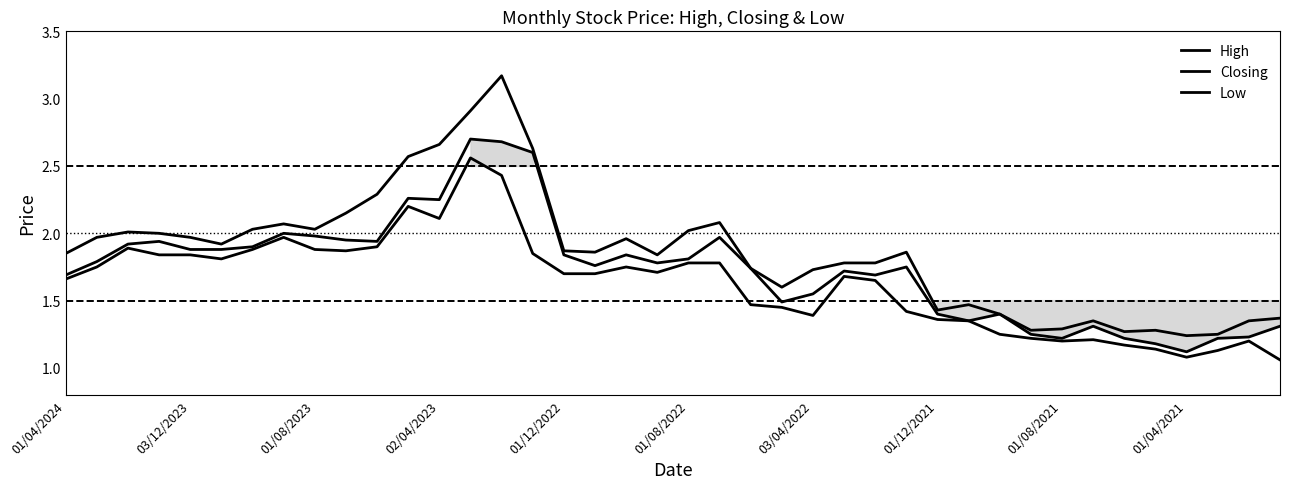

Is this an area chart (filled region under the line)?

No